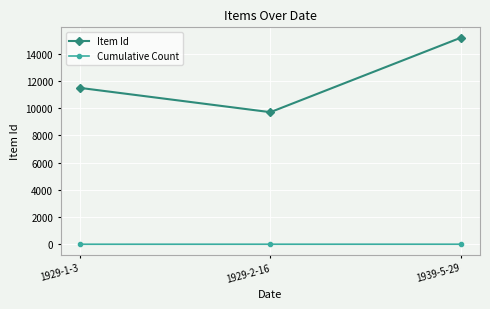

At which category is the sum across all series the highest?

1939-5-29